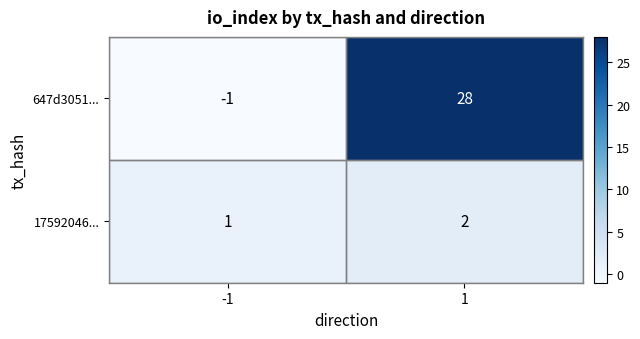

How many values in 647d3051... are below zero?

1